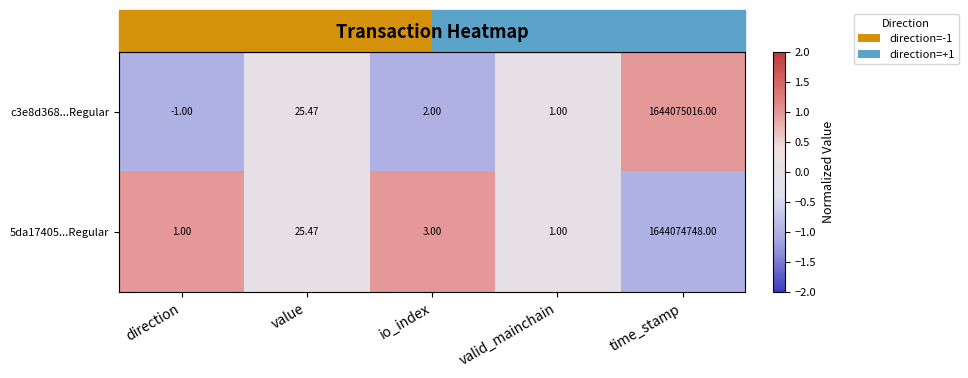

At which label does c3e8d368...Regular first exceed 2?

value